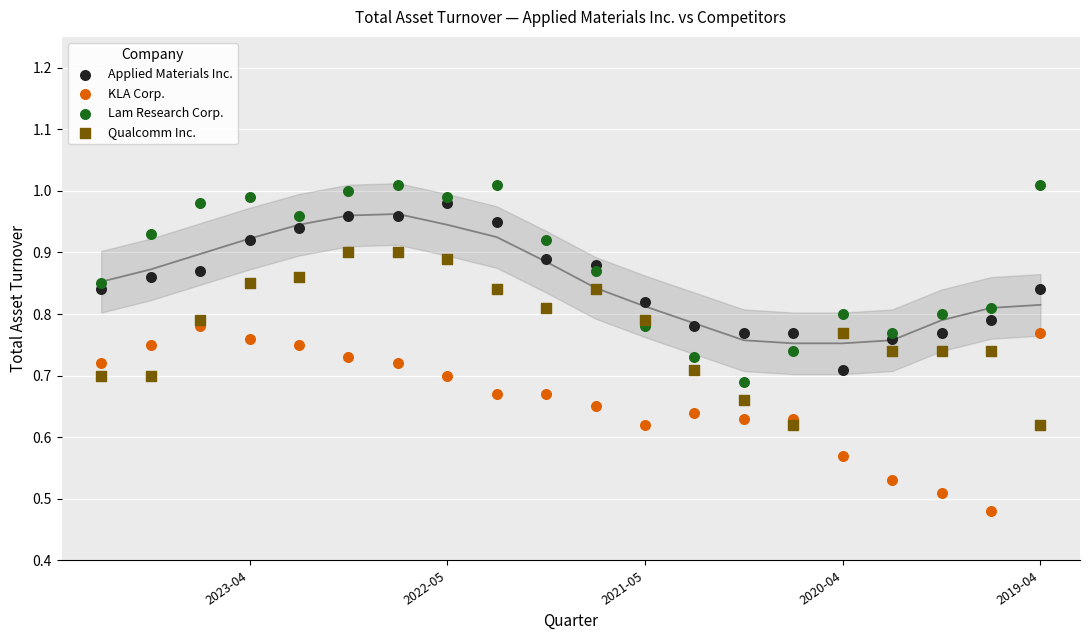

Which series reaches the maximum Y coordinate?

Lam Research Corp.